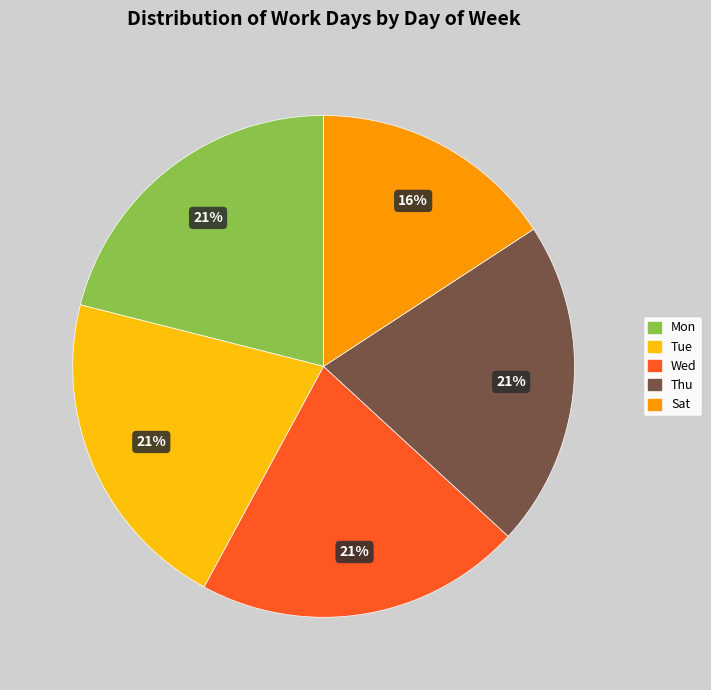

The Sat slice represents 29% of the pie. True or false?

False